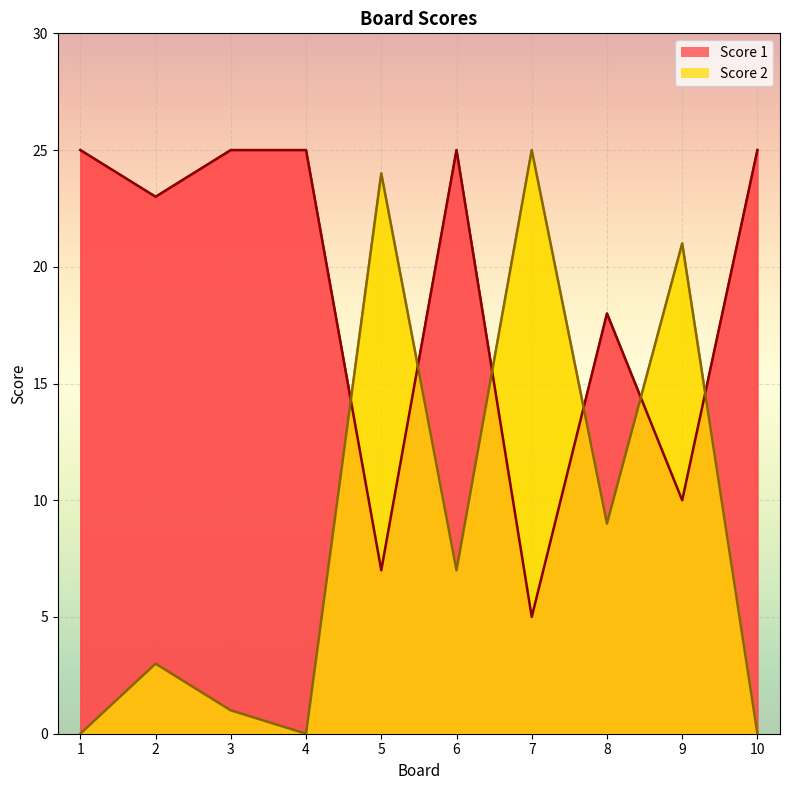

What is the average value of the Score 2 series?

9